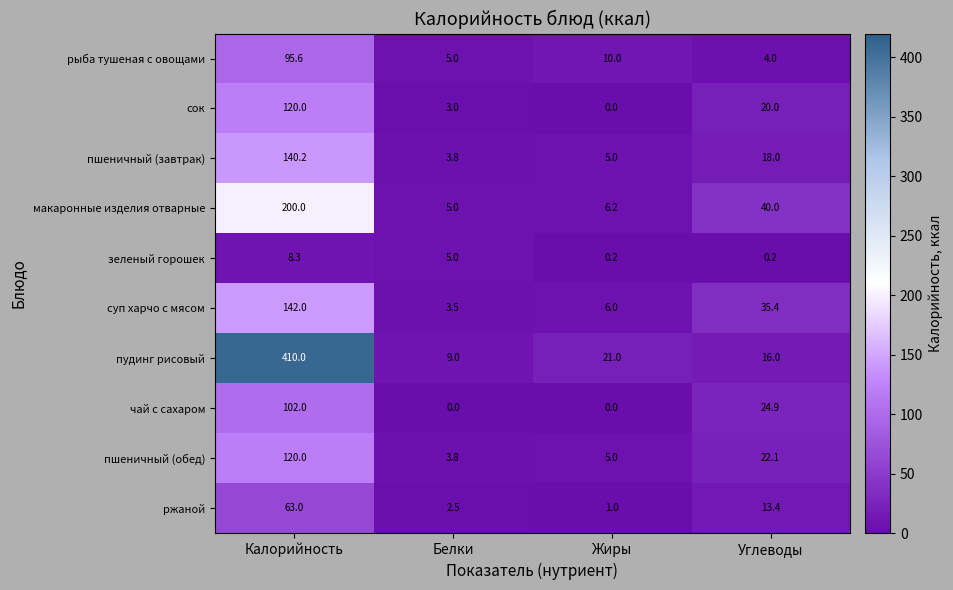

How many data points in чай с сахаром are less than 24?

2